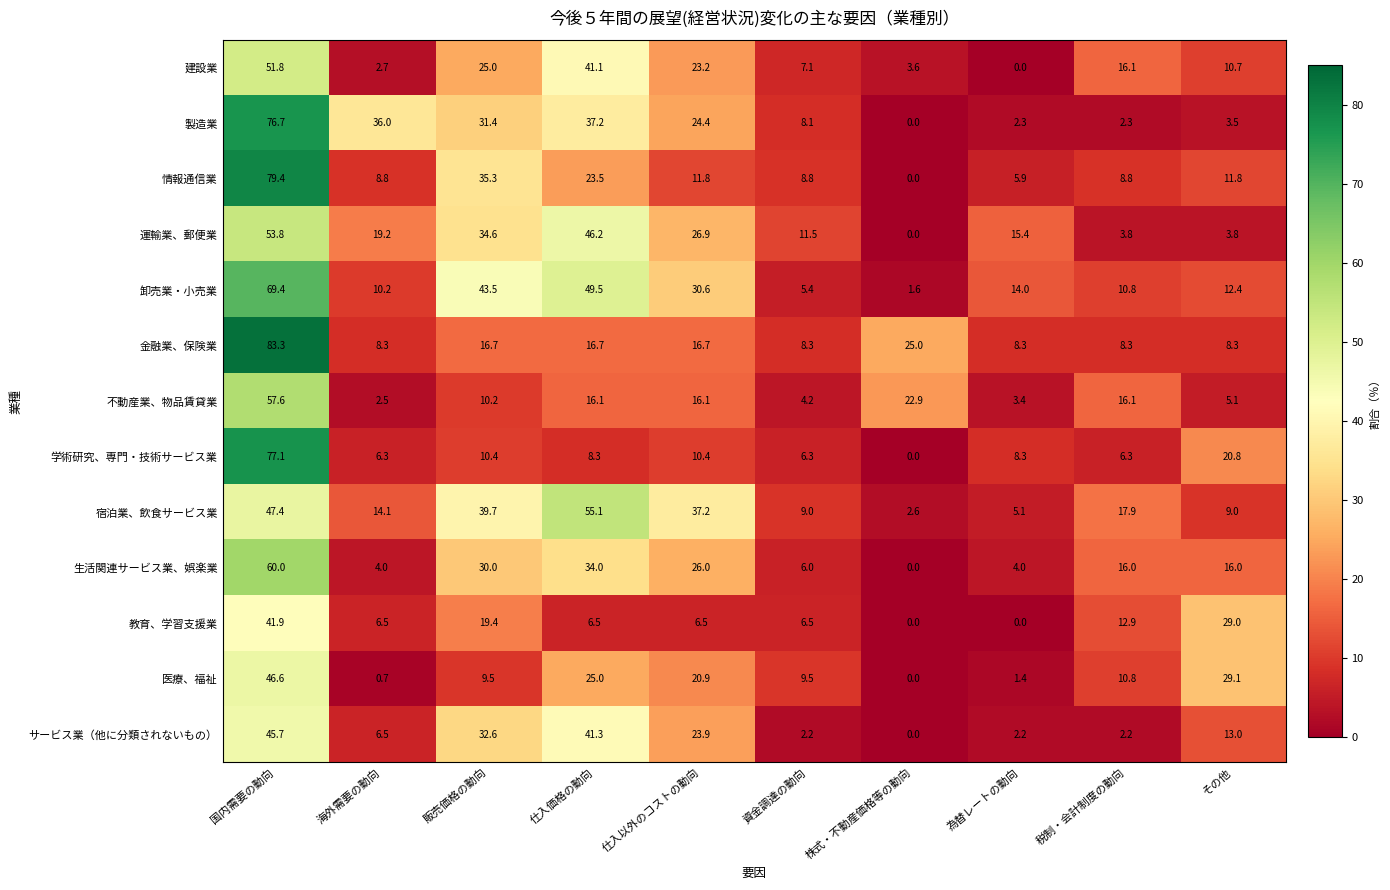

What is the difference between the 製造業 values at 販売価格の動向 and 資金調達の動向?

23.3